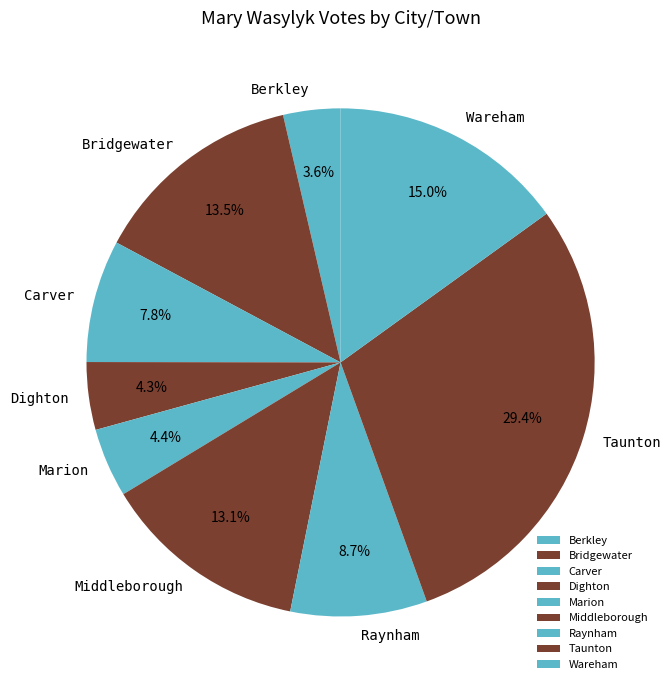

What percentage is the Raynham slice, to the nearest percent?

9%